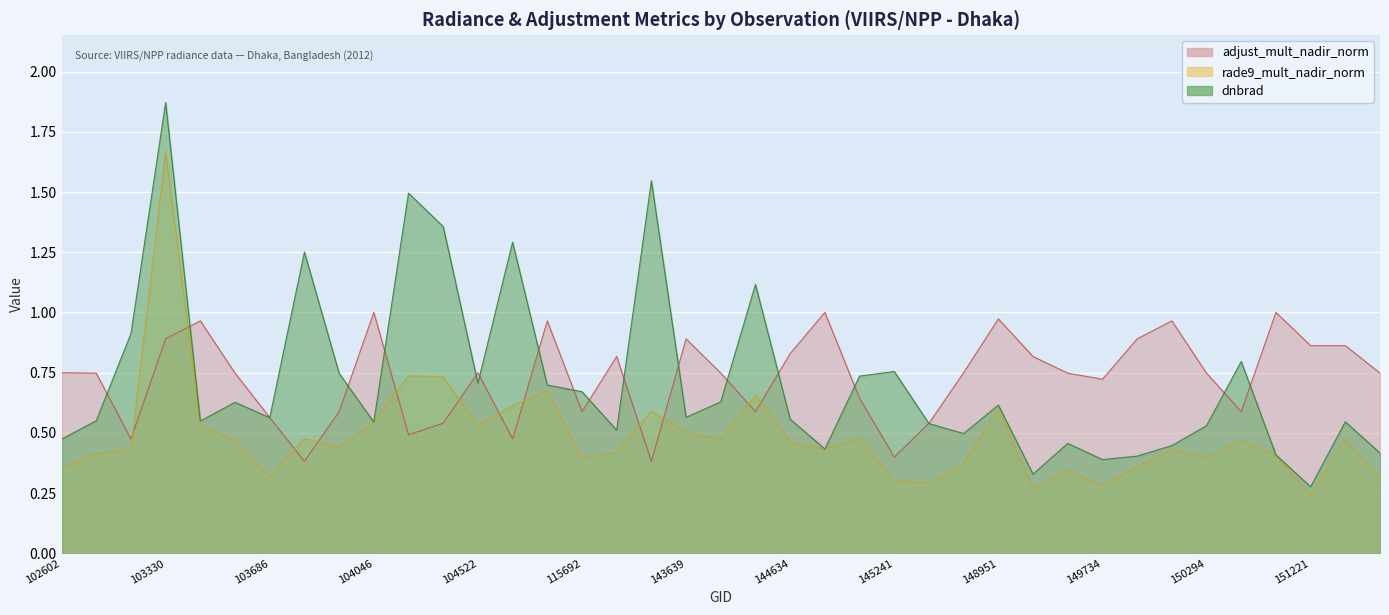

True or false: dnbrad has a value of 0.2 at 102602.

False